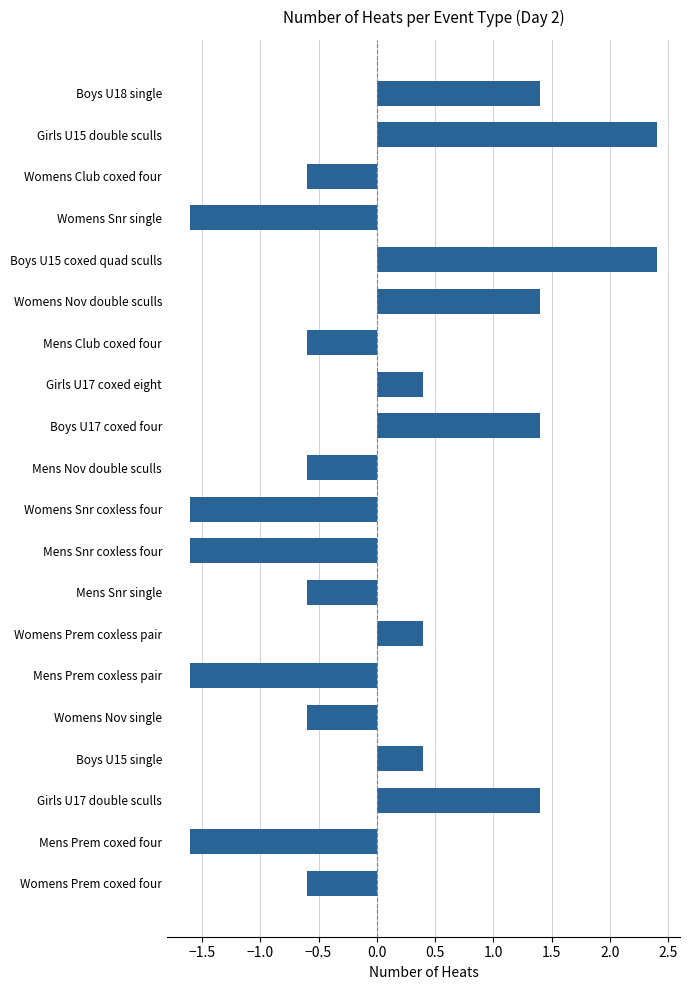

Between Mens Nov double sculls and Boys U17 coxed four, which is larger?

Boys U17 coxed four